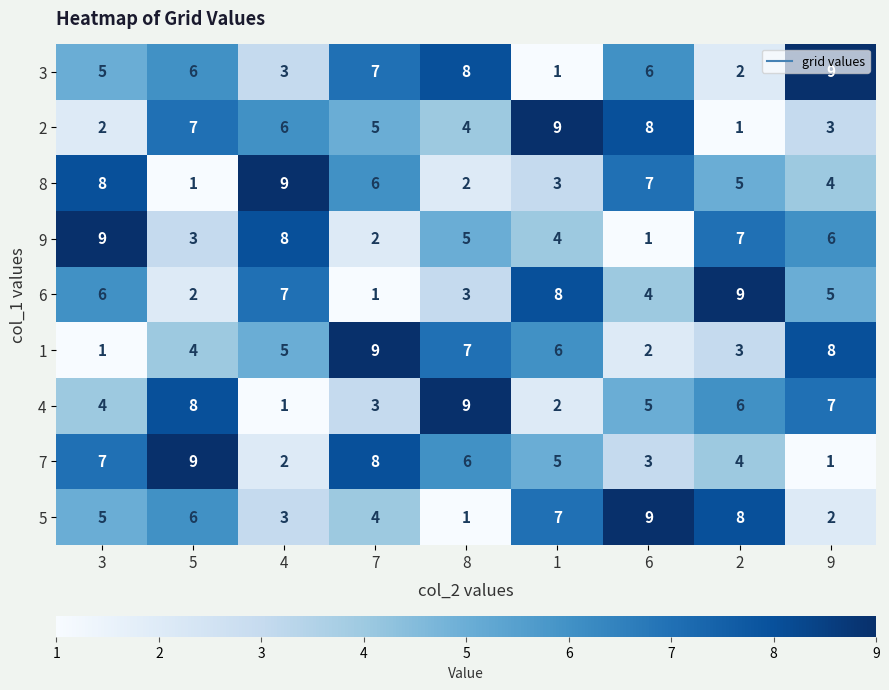

What value does the 8 series have at 9?

4